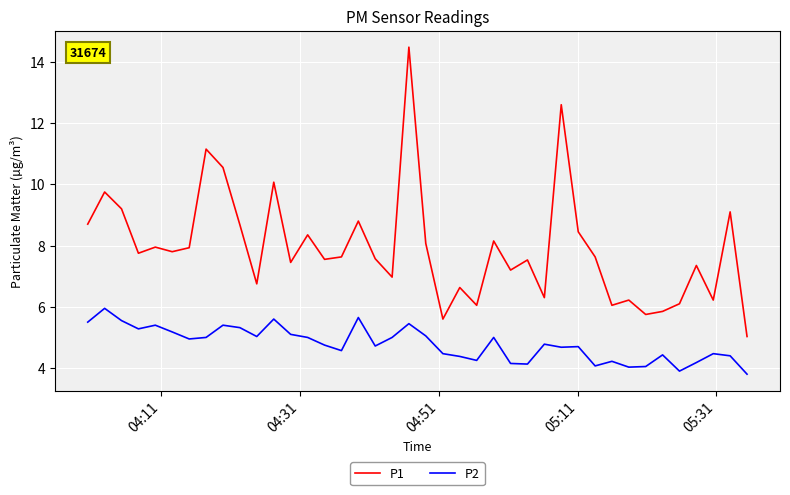

True or false: P2 and P1 cross at least once.

False